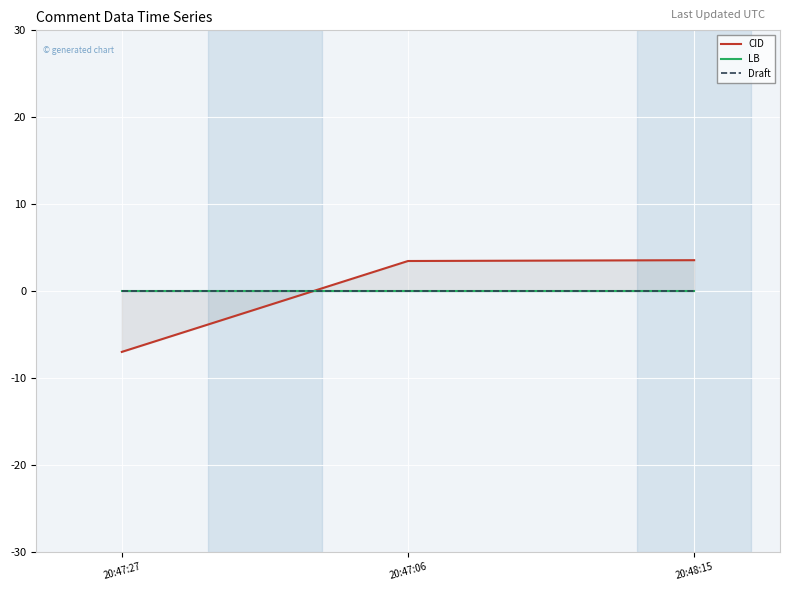

What are all the series names shown in the legend?

CID, LB, Draft